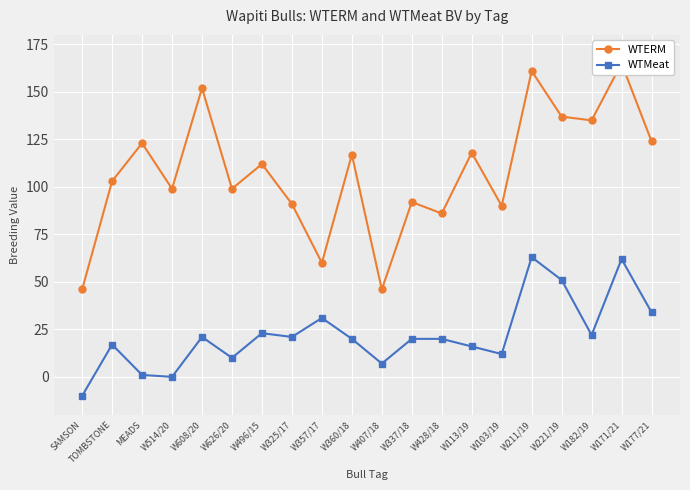

What is the smallest value displayed?

-10